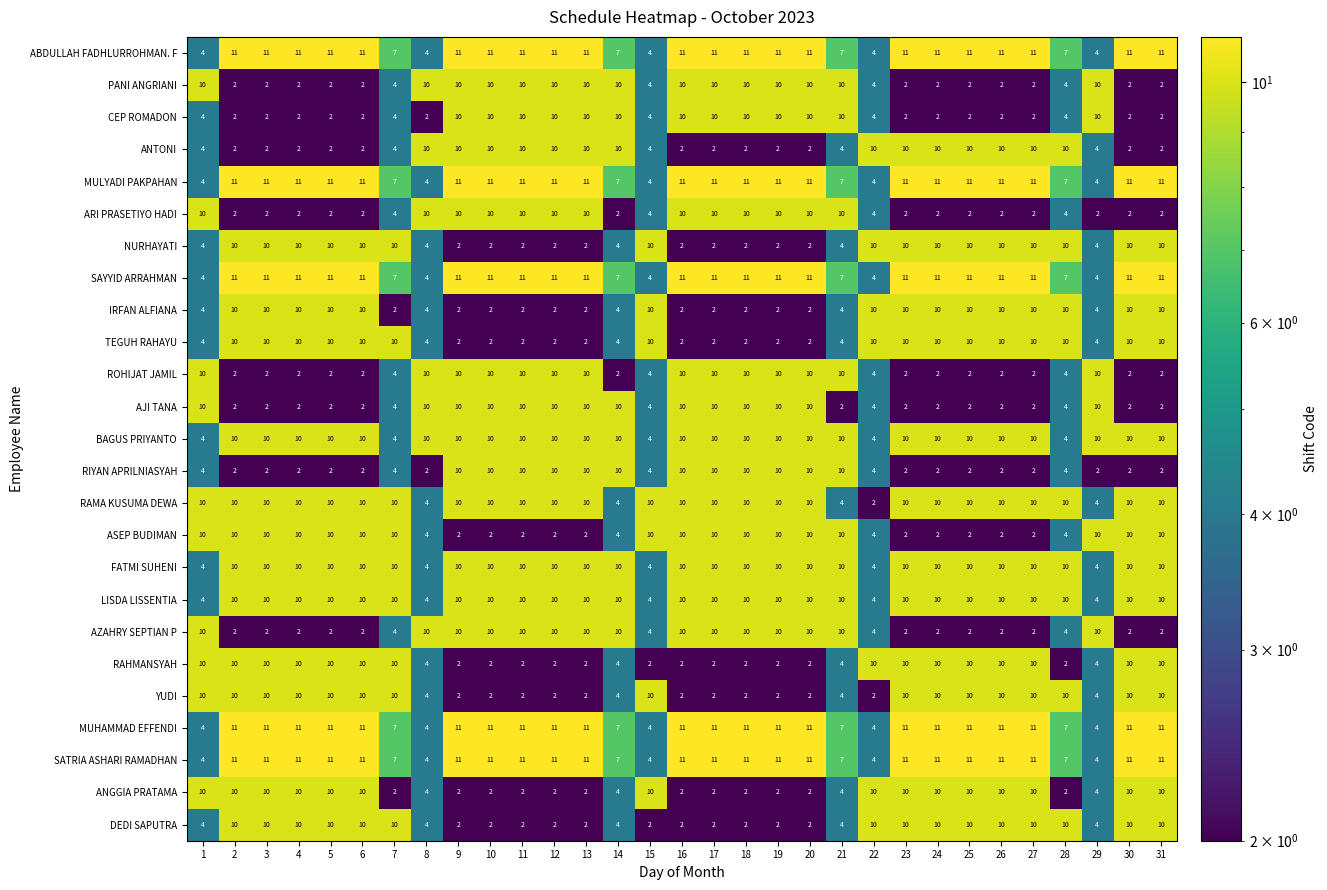

What is the spread (max minus min) of values at 31?

9